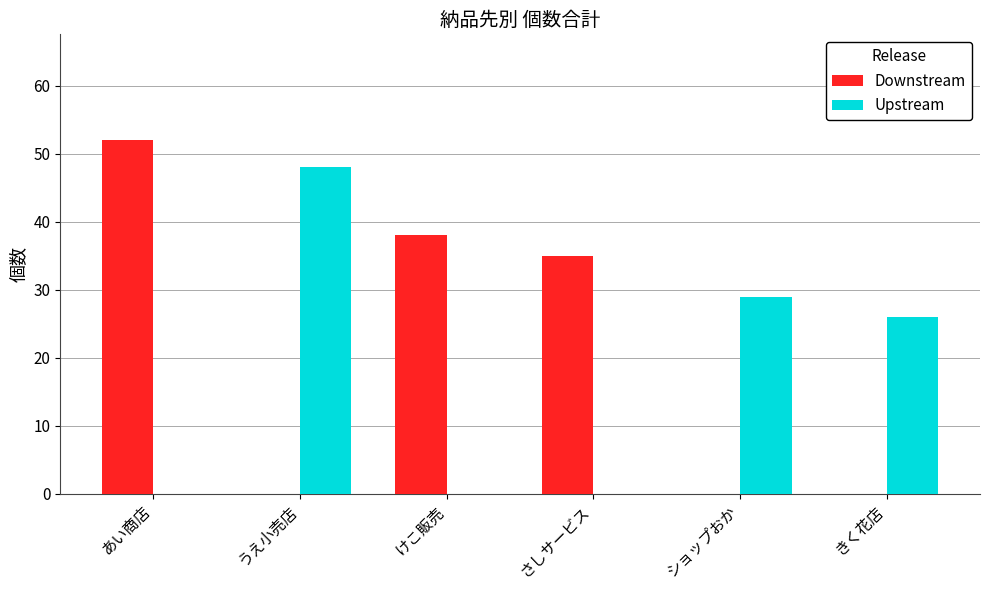

How many data points does each series have?

6